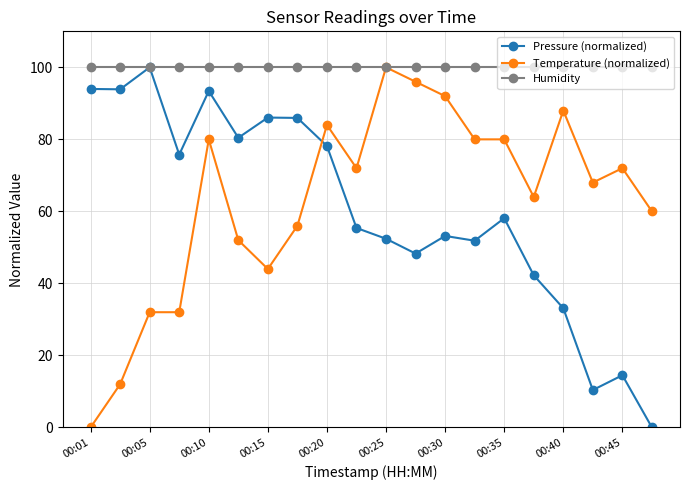

True or false: Temperature (normalized) has more than 0 points higher than both neighbors.

True